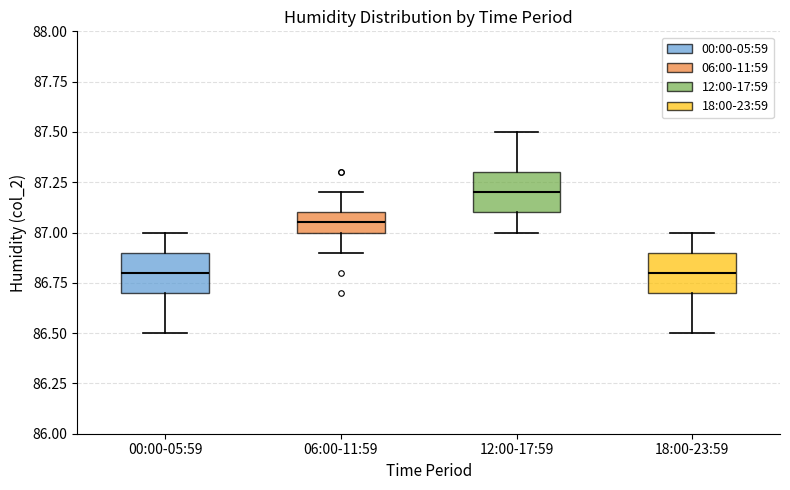

Where does the lower whisker of the box for 18:00-23:59 end on the y-axis? The values are not printed on the chart, so give them approximately, as read against the axis.

86.50